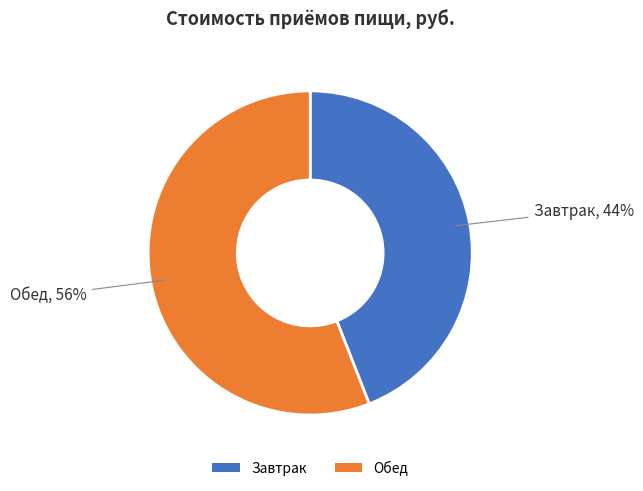

To the nearest percent, what is the difference between the largest and smallest slice percentages?

12%